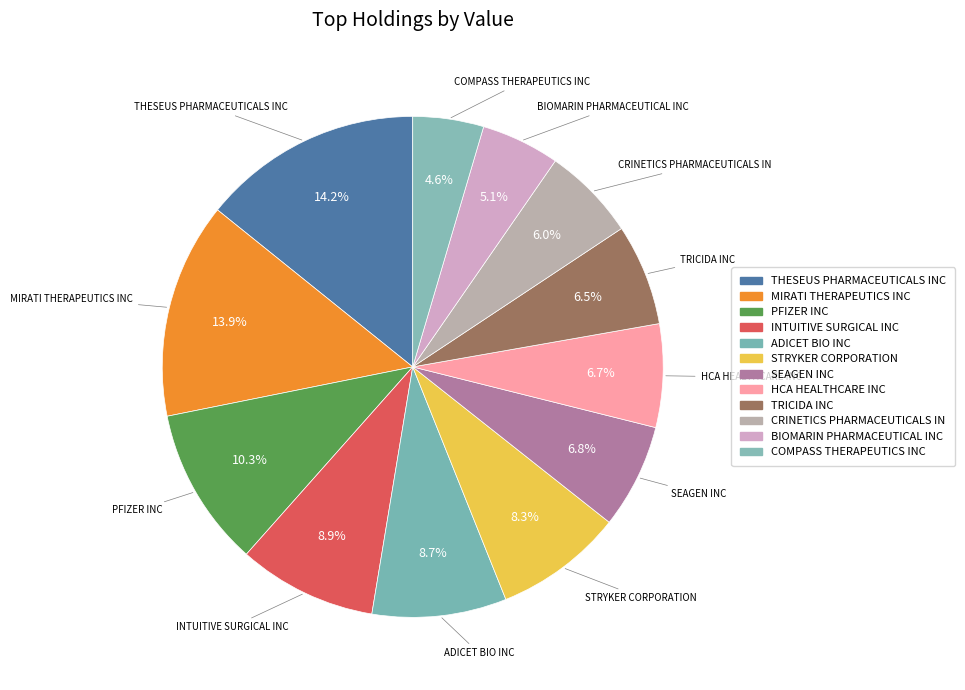

Count the number of slices in the pie.

12